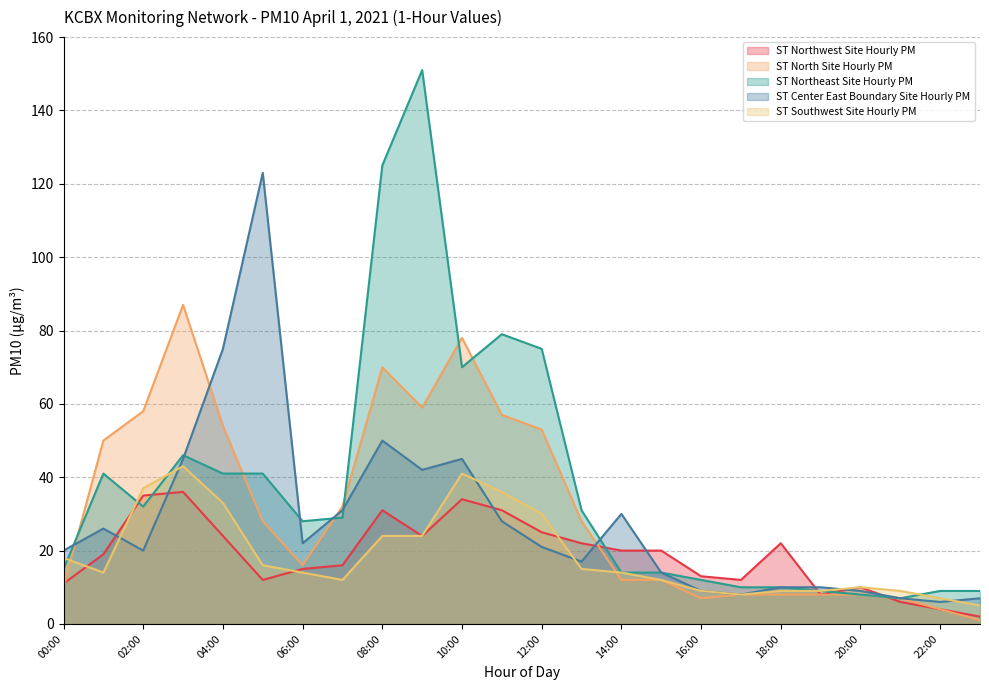

How many lines are shown in the chart?

5